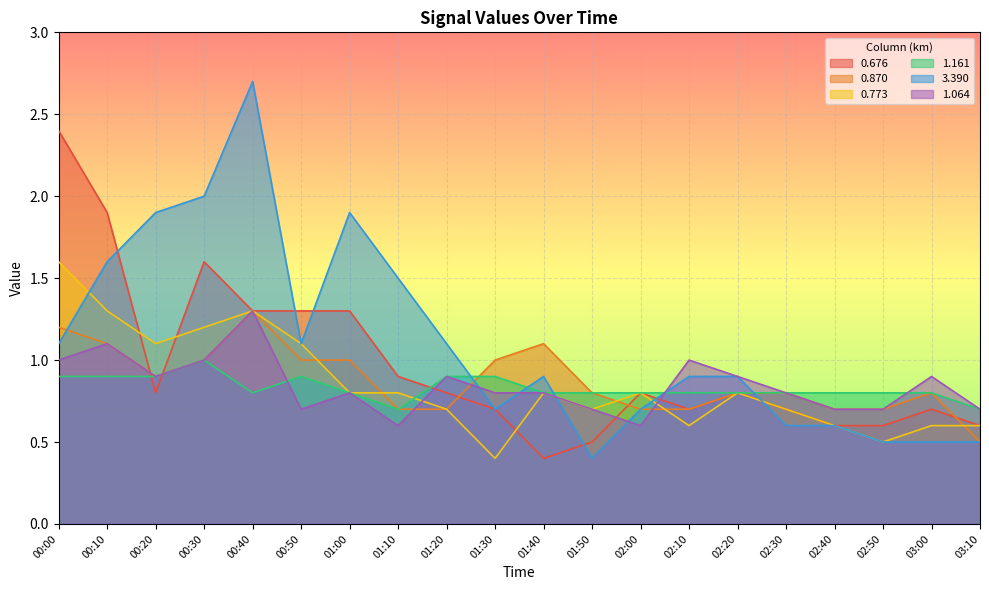

Between 01:00 and 02:20, which series saw the biggest shift?

3.390